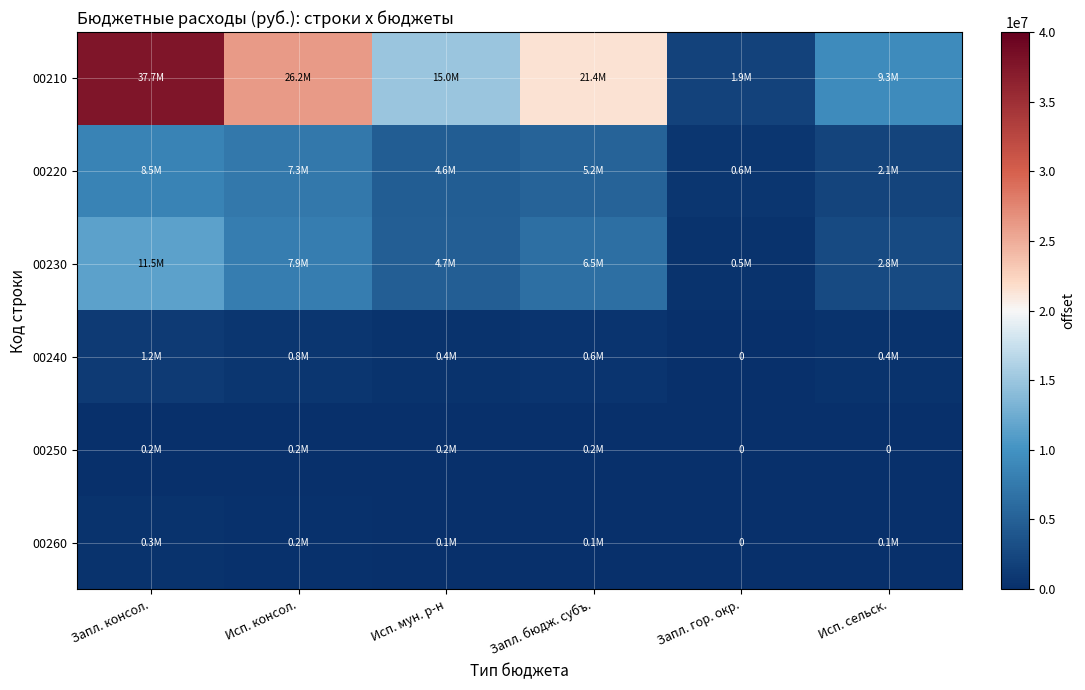

Is the value of 00230 at Запл. бюдж. субъ. greater than the value of 00220 at Запл. бюдж. субъ.?

Yes